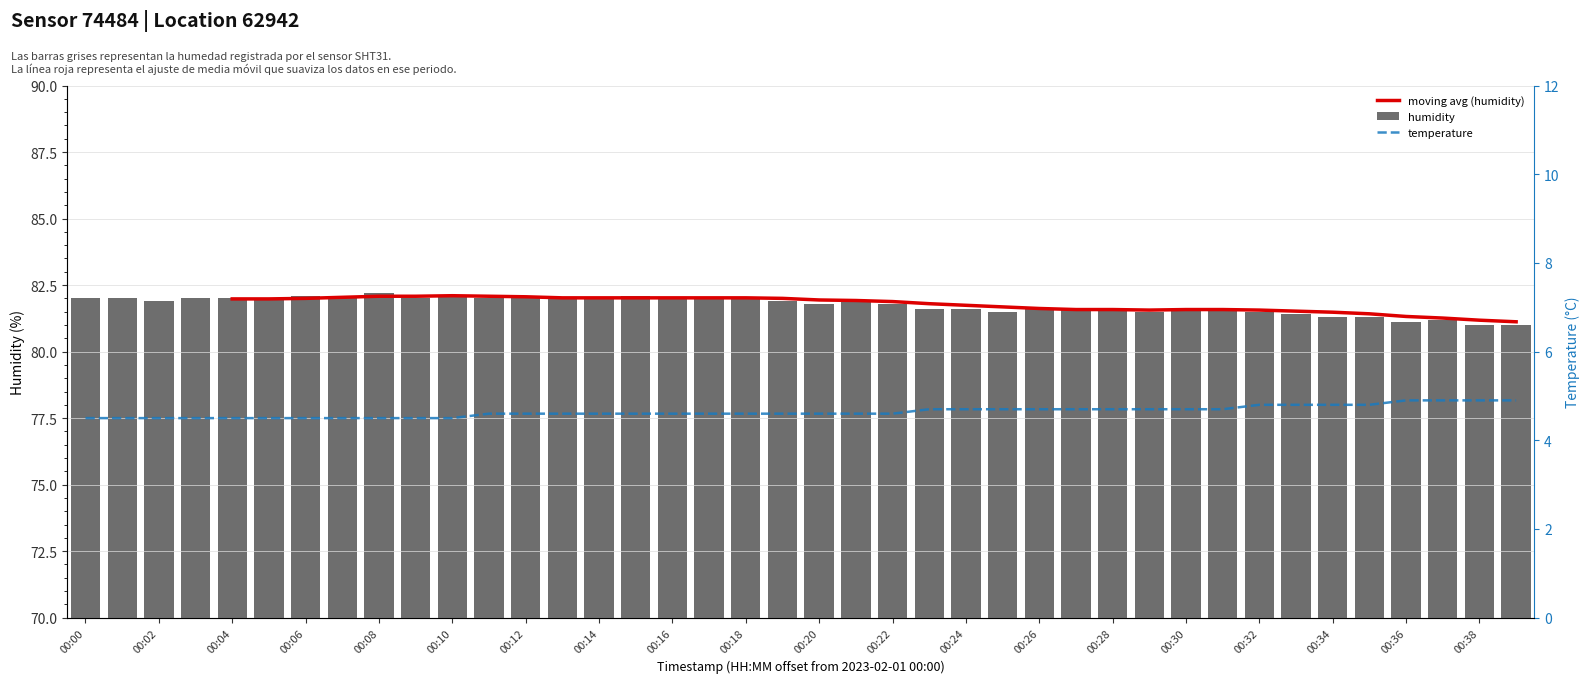

What is the average value of the humidity series?

81.7